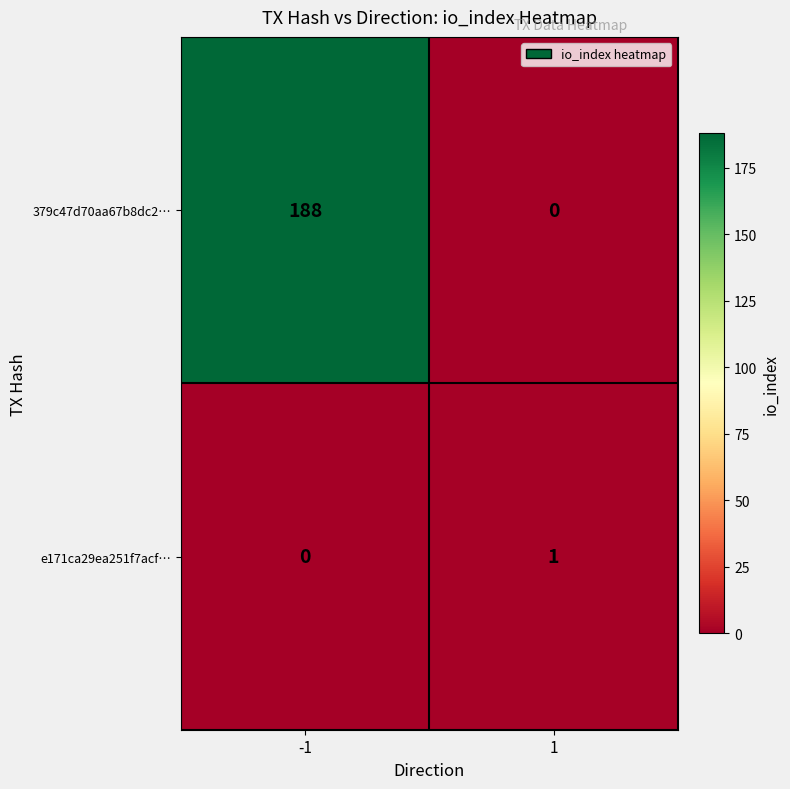

Reading left to right, extract all data points from this chart.

379c47d70aa67b8dc2…: 188	0
e171ca29ea251f7acf…: 0	1